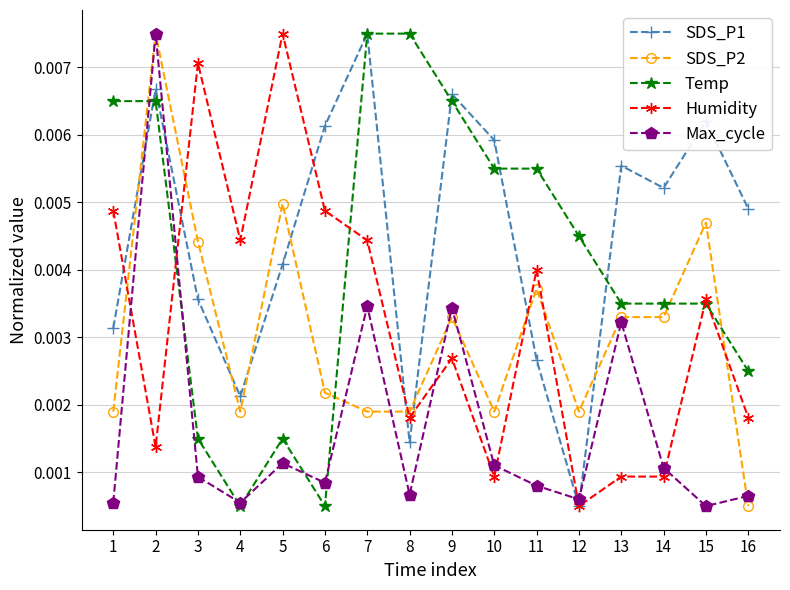

At how many categories does at least one series exceed 0?

16